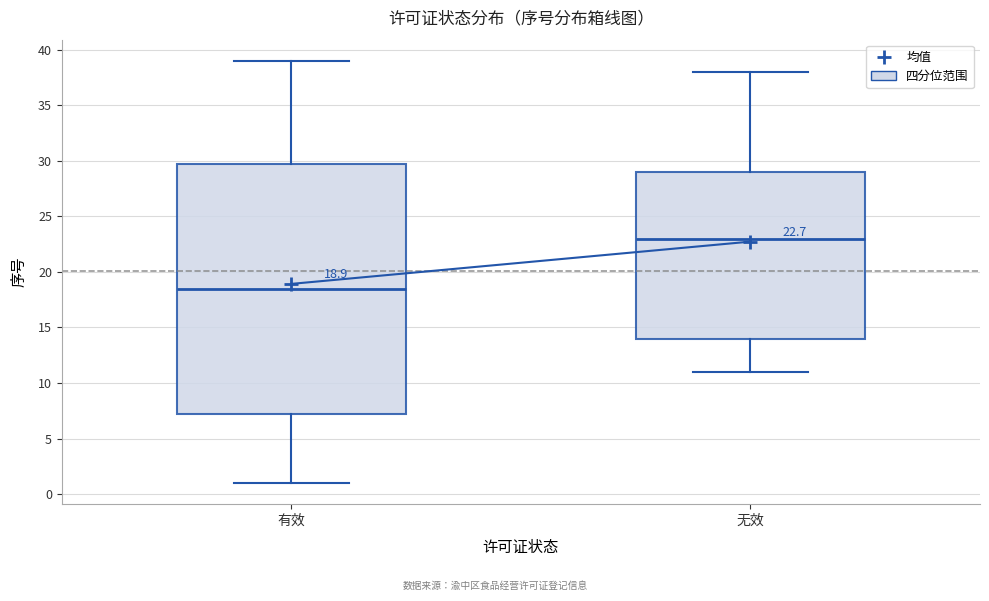

Which box is the tallest, from its lower edge to its upper edge?

有效